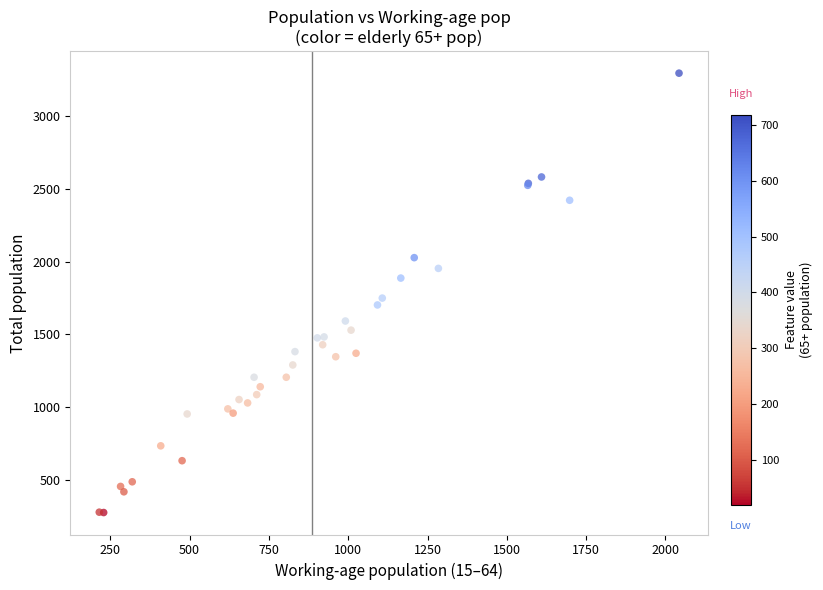

What Y value in the scatter plot is closest to 1784?

1748.8